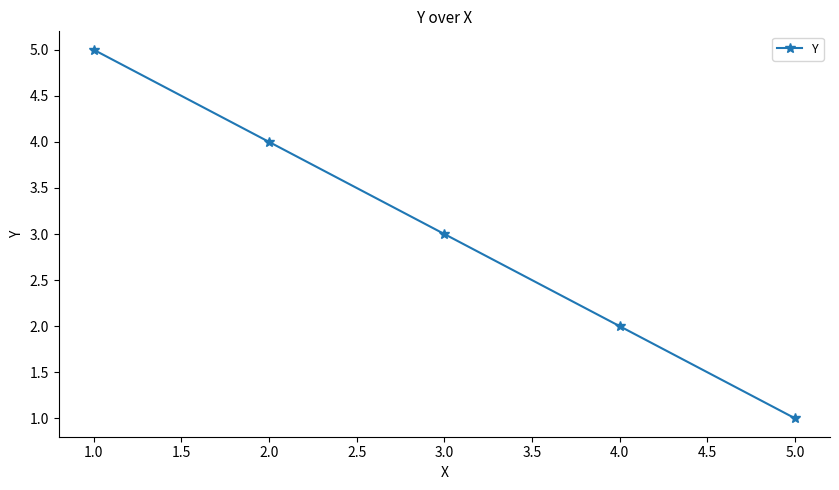

The value at 2.0 is 4. True or false?

True